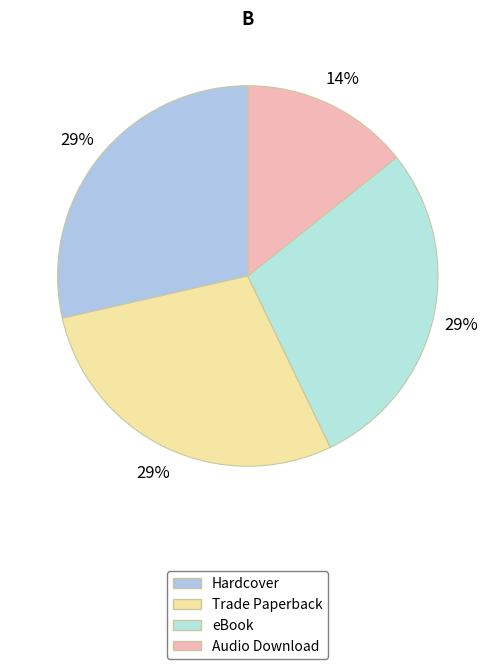

What percentage do Hardcover and eBook together represent?

57.1%